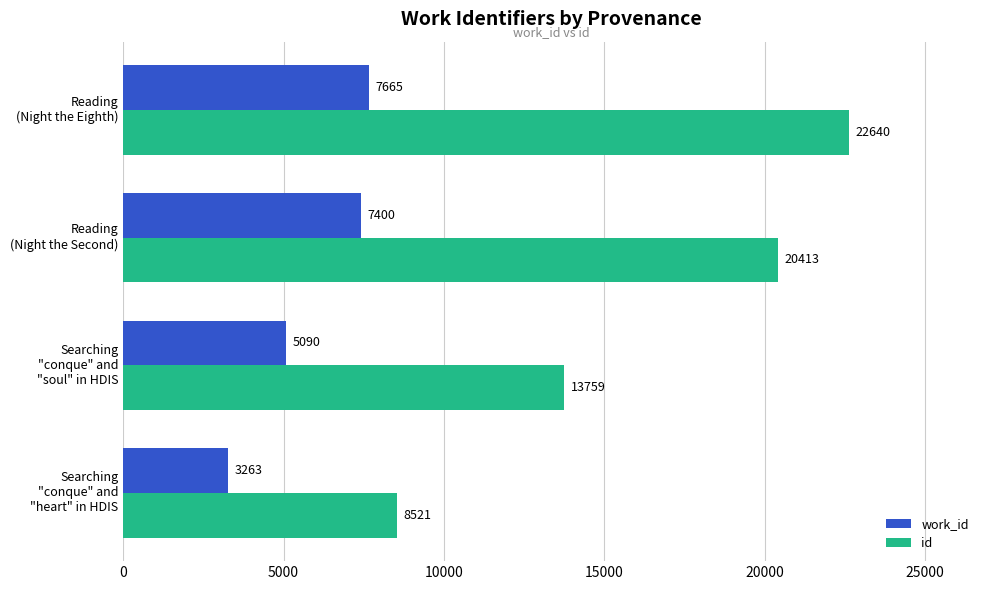

Rank the categories by work_id value from lowest to highest.

Searching
"conque" and
"heart" in HDIS, Searching
"conque" and
"soul" in HDIS, Reading
(Night the Second), Reading
(Night the Eighth)